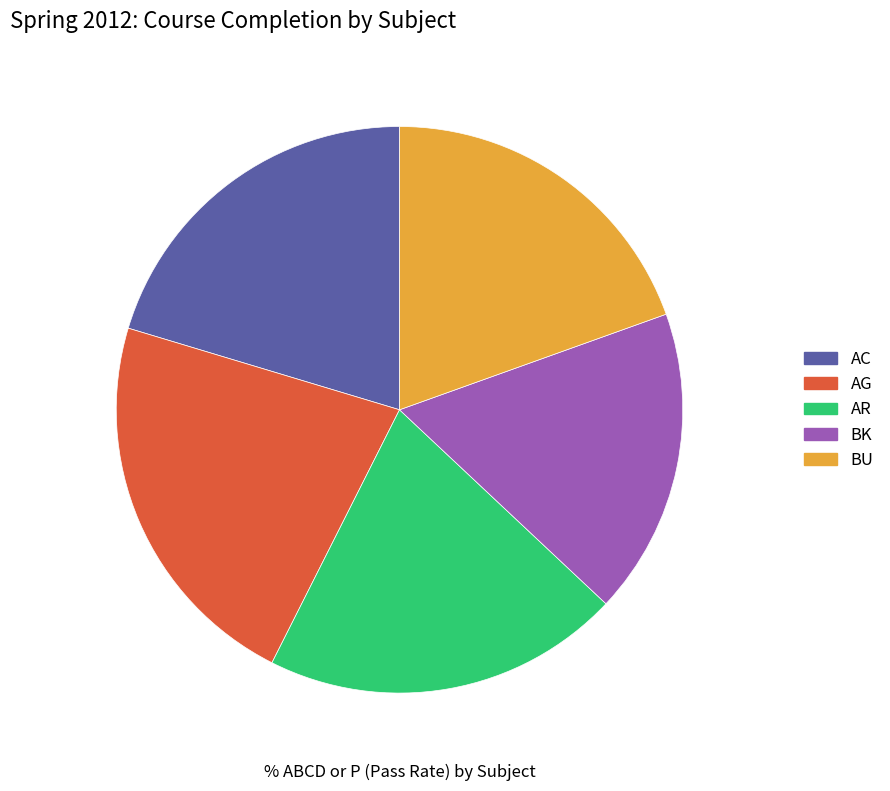

To the nearest percent, what is the average slice percentage?

20%